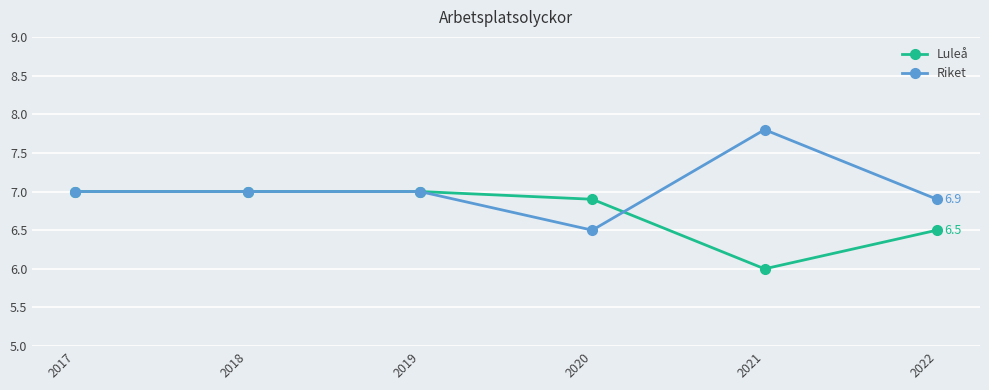

True or false: Riket has a value of 6.9 at 2022.

True